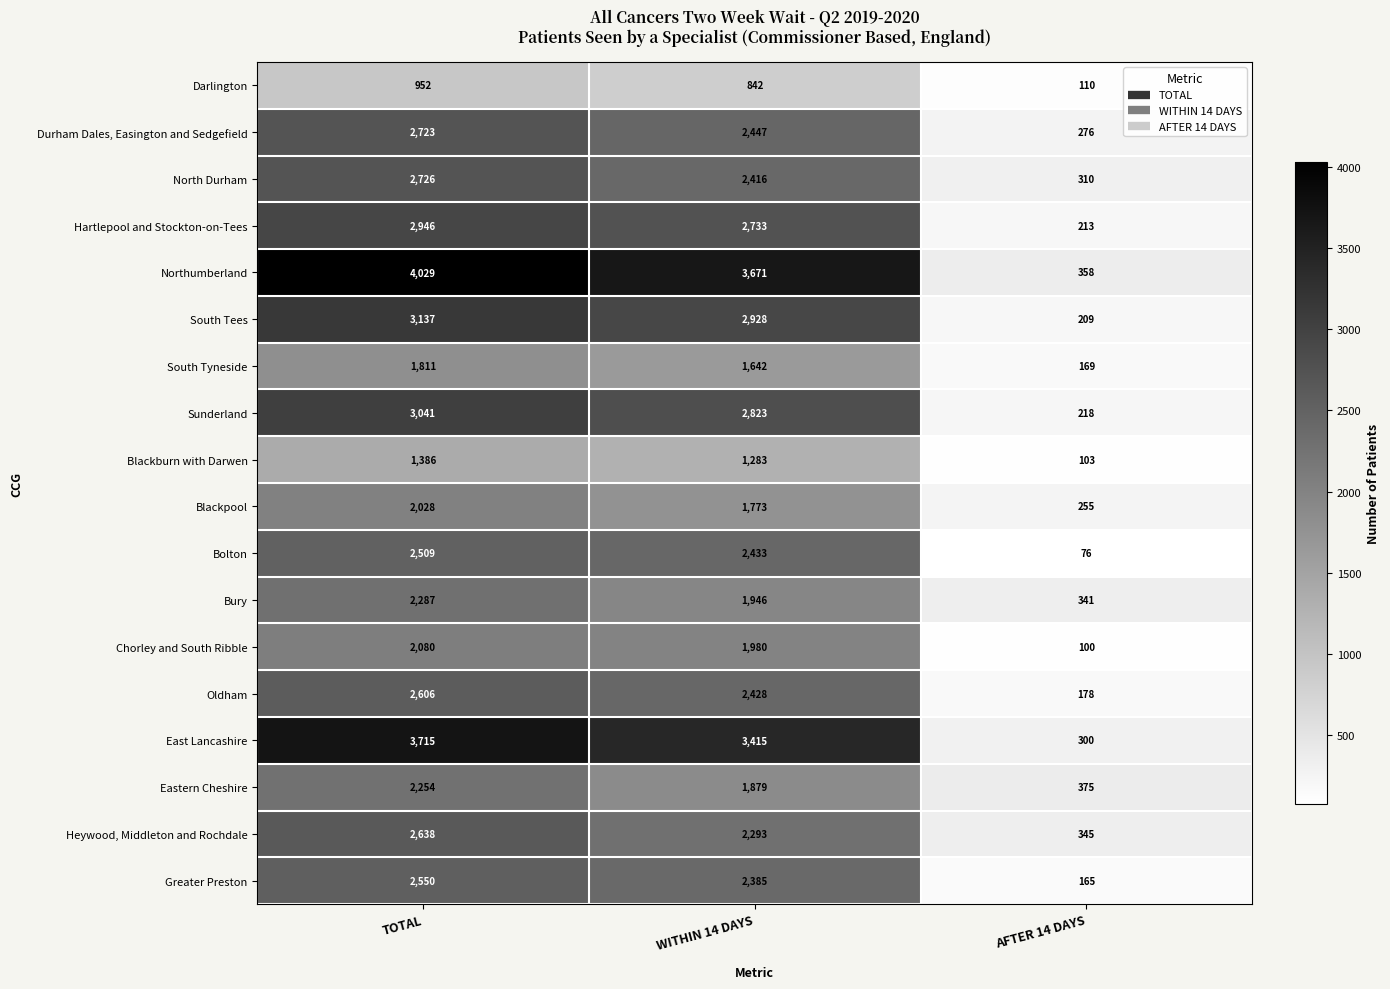

Is it true that South Tees equals 2928 at WITHIN 14 DAYS?

True